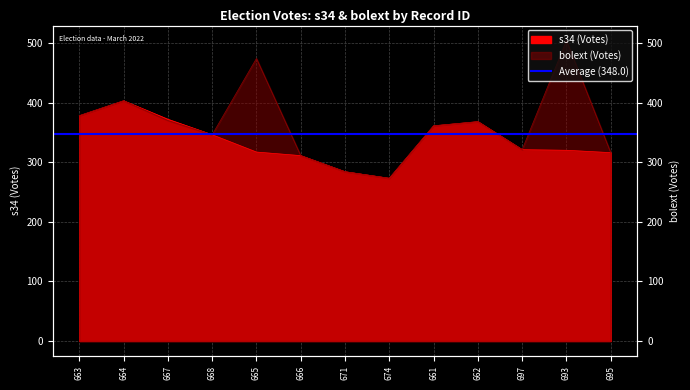

Which category has the lowest value in the s34 (Votes) series?

674